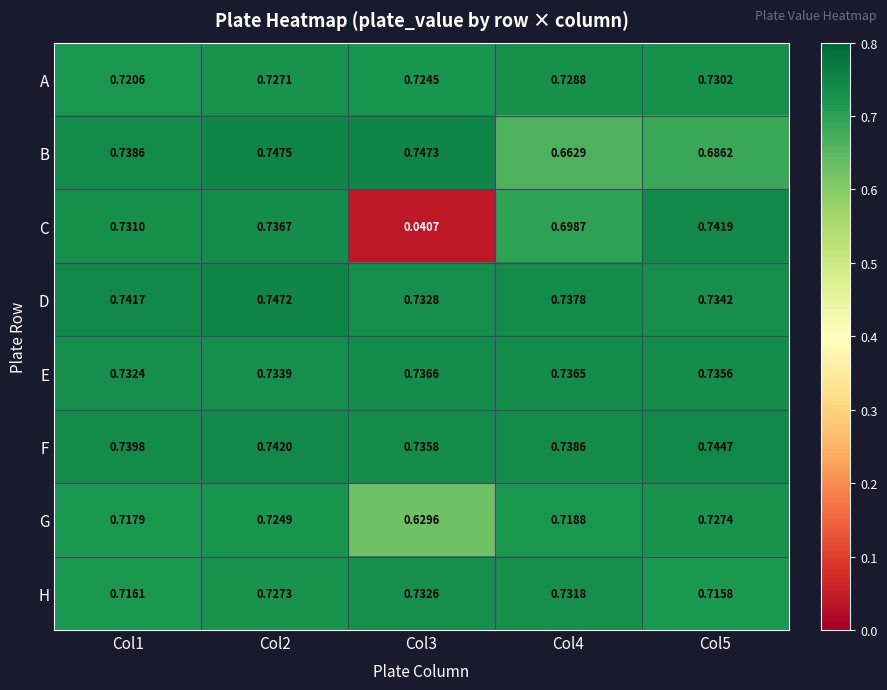

Count the number of categories in the chart.

5